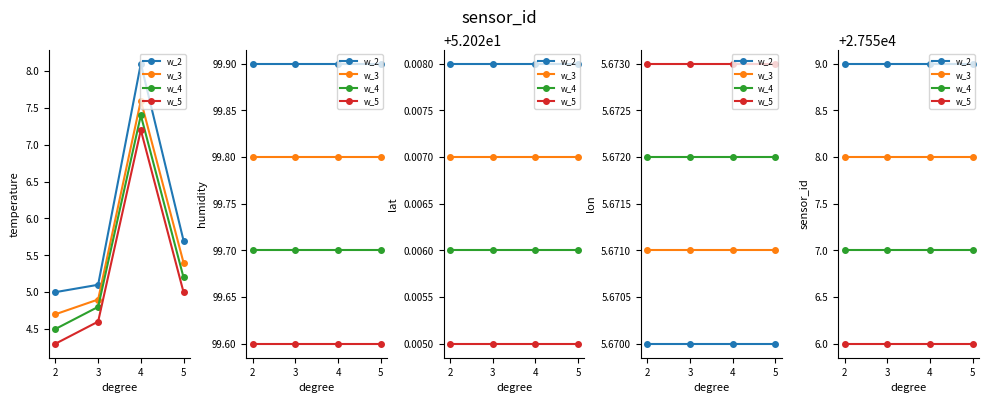

Rank the series by their average value, from lowest to highest.

w_5, w_4, w_3, w_2